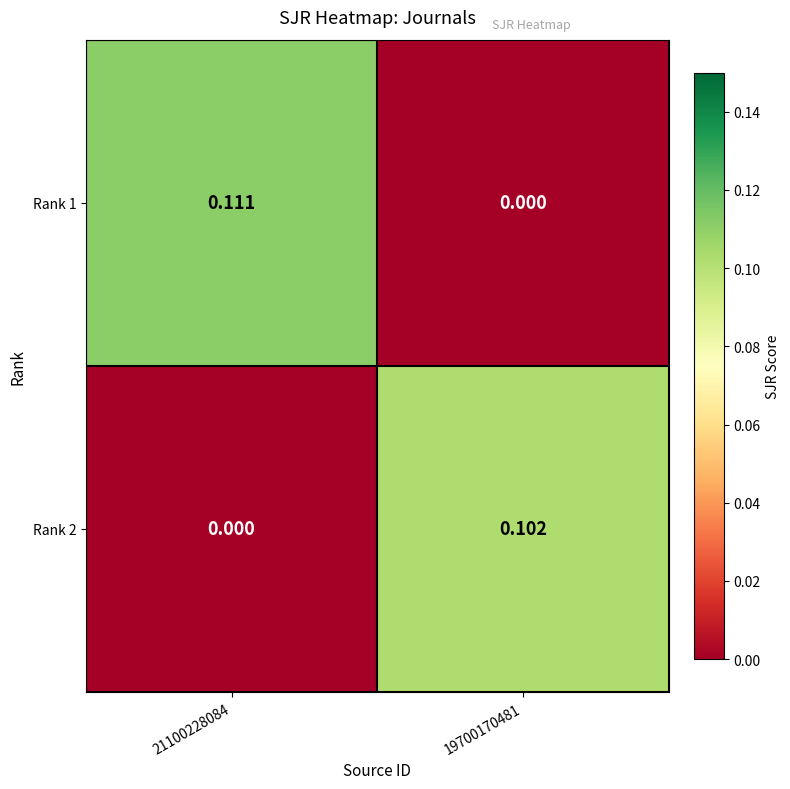

How many categories are shown in the chart?

2